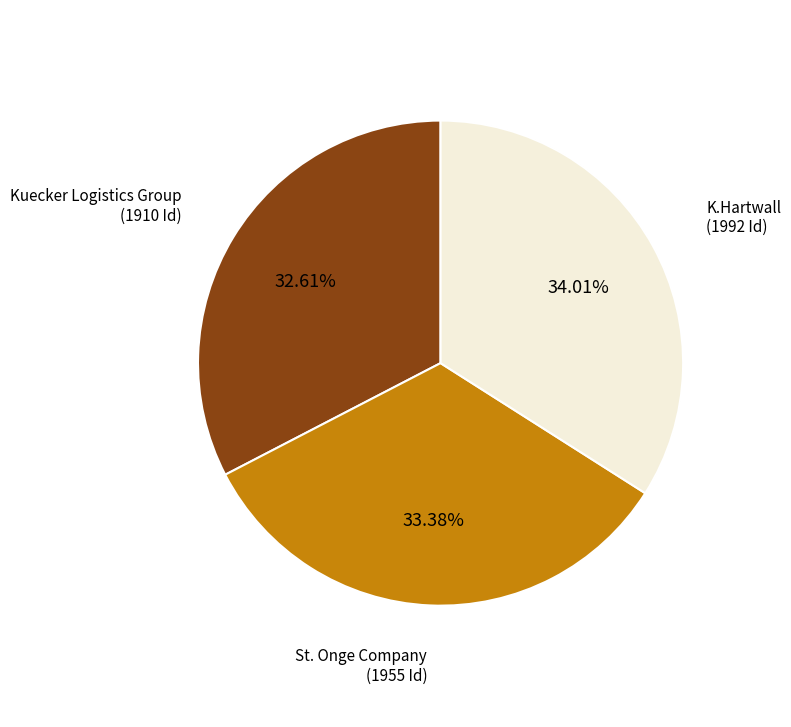

Is there a majority slice in this chart?

No